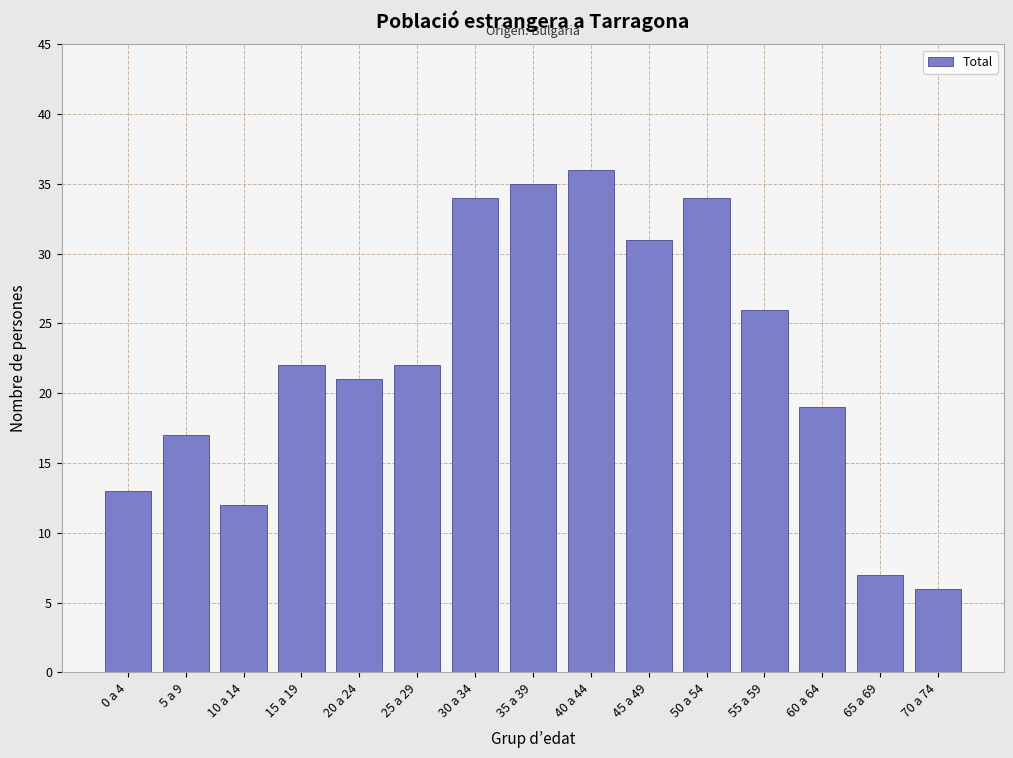

Reading left to right, extract all data points from this chart.

13	17	12	22	21	22	34	35	36	31	34	26	19	7	6